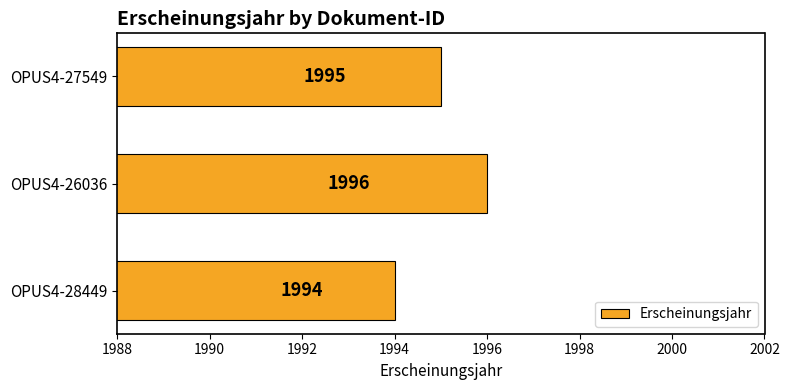

What is the average value?

1995